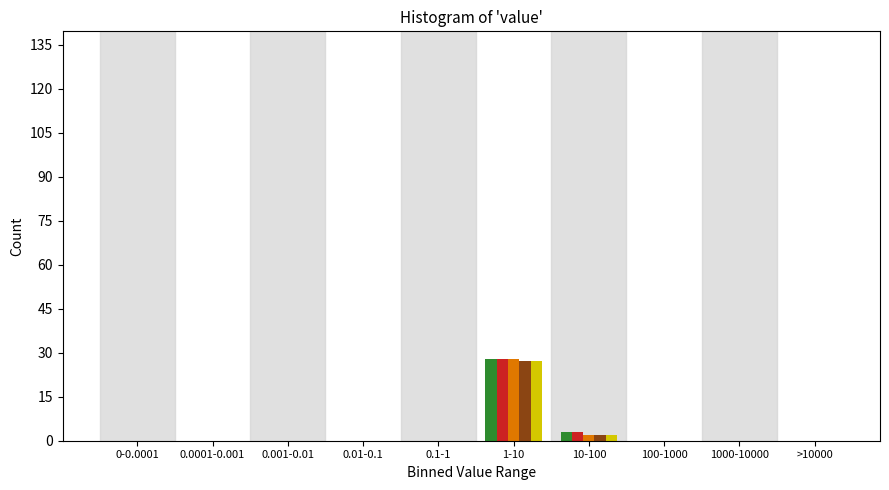

At which category is the sum across all series the highest?

1-10